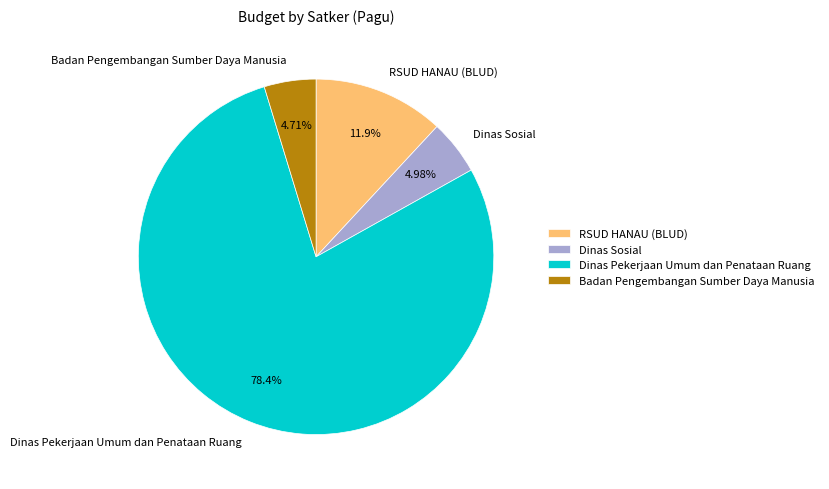

Approximately how many times larger is the value at Dinas Sosial compared to RSUD HANAU (BLUD)?

0.4